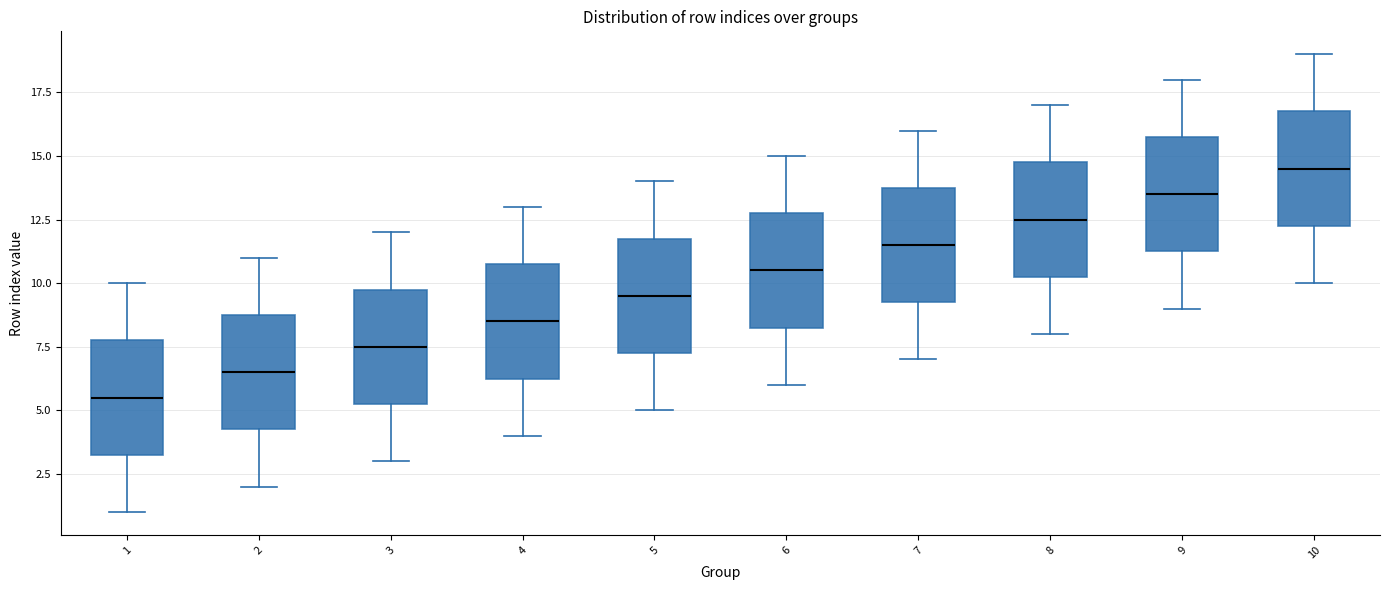

Reading left to right, transcribe this box plot: for each box, give where its median line is, the range the box spans, and where its two whiskers end, as read against the y-axis. The values are not printed on the chart, so give them approximately, as read against the axis.

1: median 5.5, box 3.5 to 8.0, whiskers 1.0 to 10.0
2: median 6.5, box 4.5 to 9.0, whiskers 2.0 to 11.0
3: median 7.5, box 5.5 to 10.0, whiskers 3.0 to 12.0
4: median 8.5, box 6.5 to 11.0, whiskers 4.0 to 13.0
5: median 9.5, box 7.5 to 12.0, whiskers 5.0 to 14.0
6: median 10.5, box 8.5 to 13.0, whiskers 6.0 to 15.0
7: median 11.5, box 9.5 to 14.0, whiskers 7.0 to 16.0
8: median 12.5, box 10.5 to 15.0, whiskers 8.0 to 17.0
9: median 13.5, box 11.5 to 16.0, whiskers 9.0 to 18.0
10: median 14.5, box 12.5 to 17.0, whiskers 10.0 to 19.0